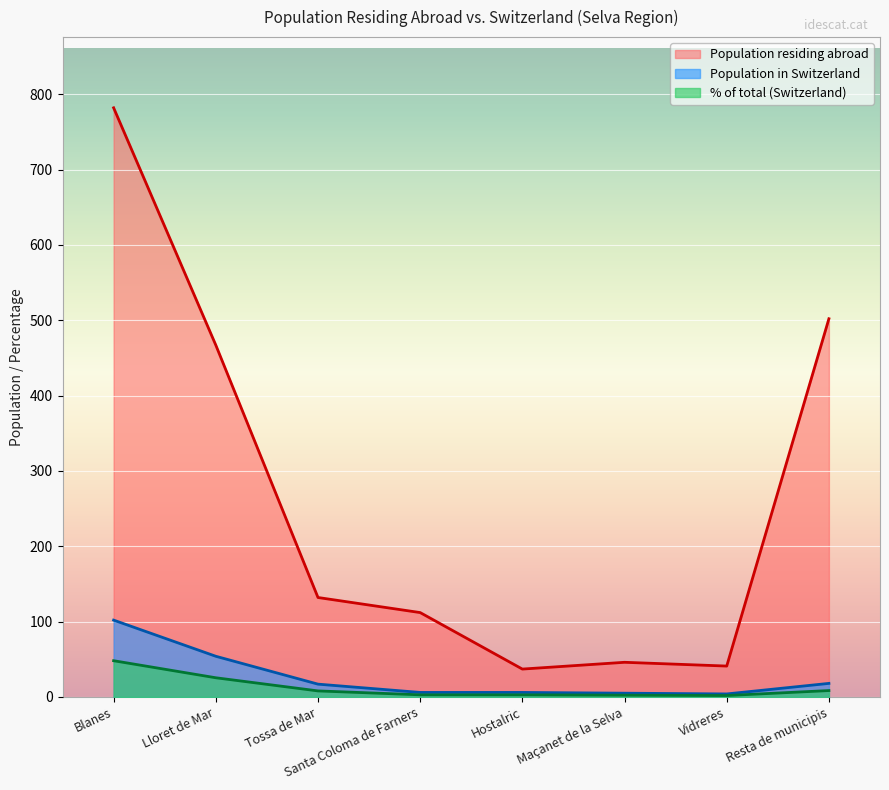

Does the chart display data point markers on the line(s)?

No